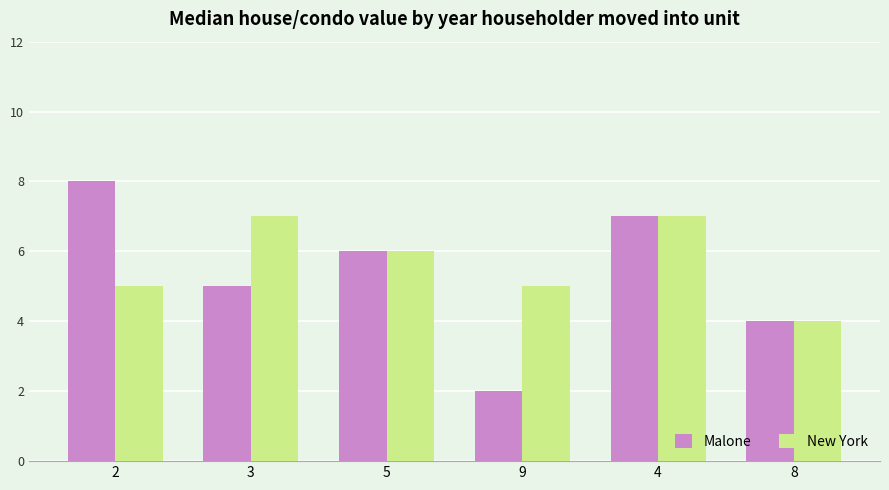

What is the total value across all series at 2?

13